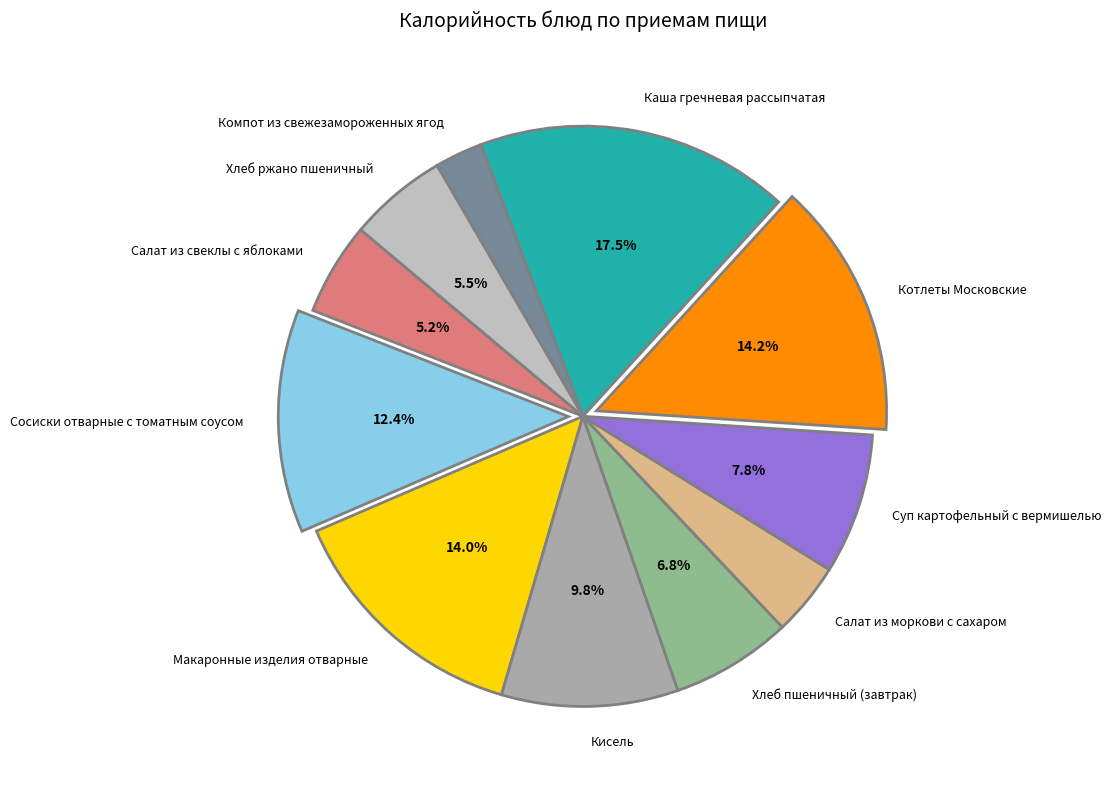

Which category has the biggest portion of the pie?

Каша гречневая рассыпчатая